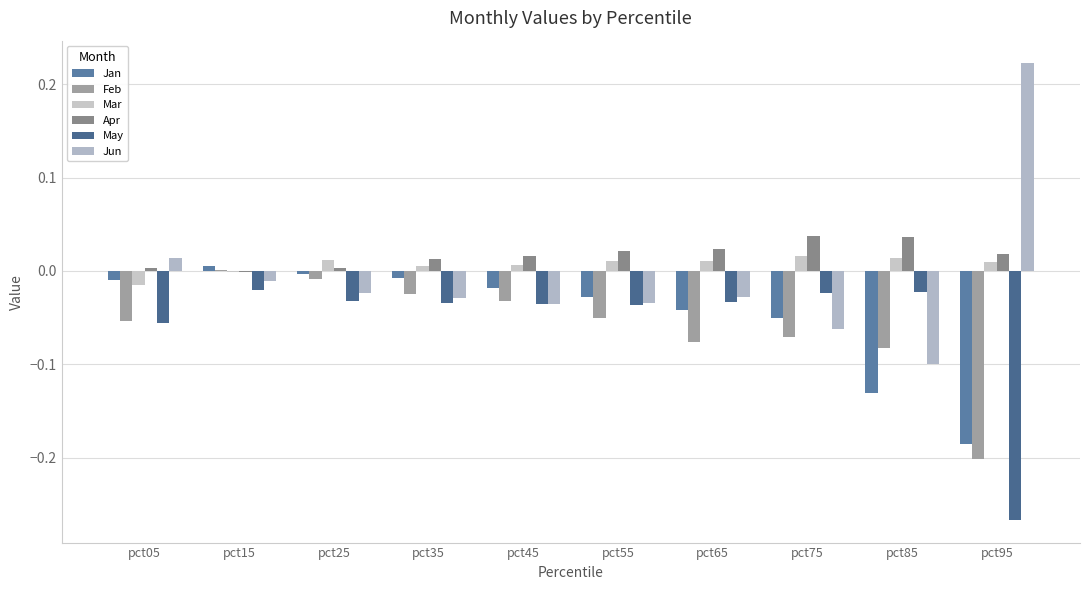

Is the value of May at pct35 greater than the value of Mar at pct95?

No